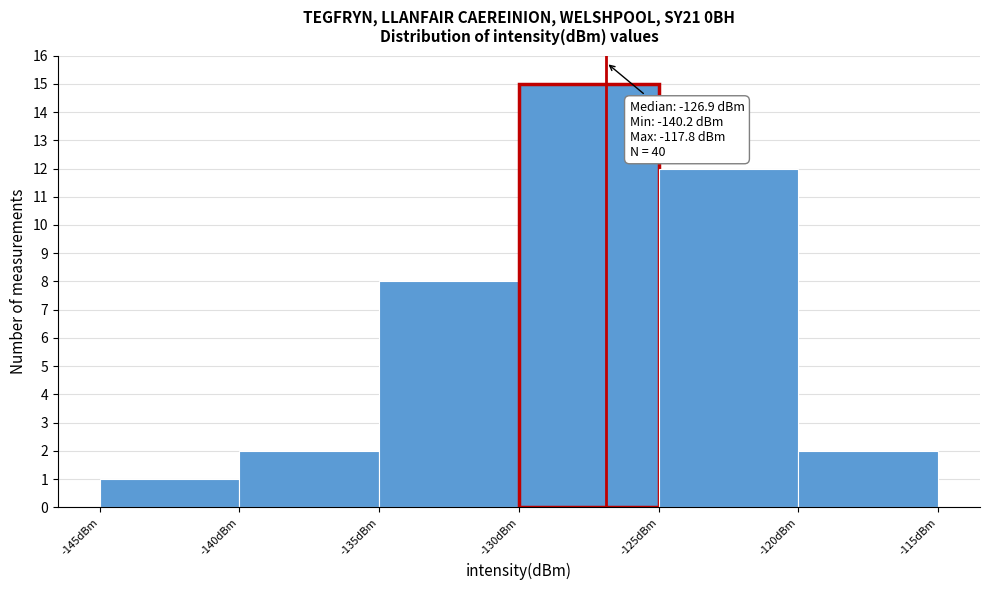

Which range on the x-axis has the tallest bar?

-130 to -125